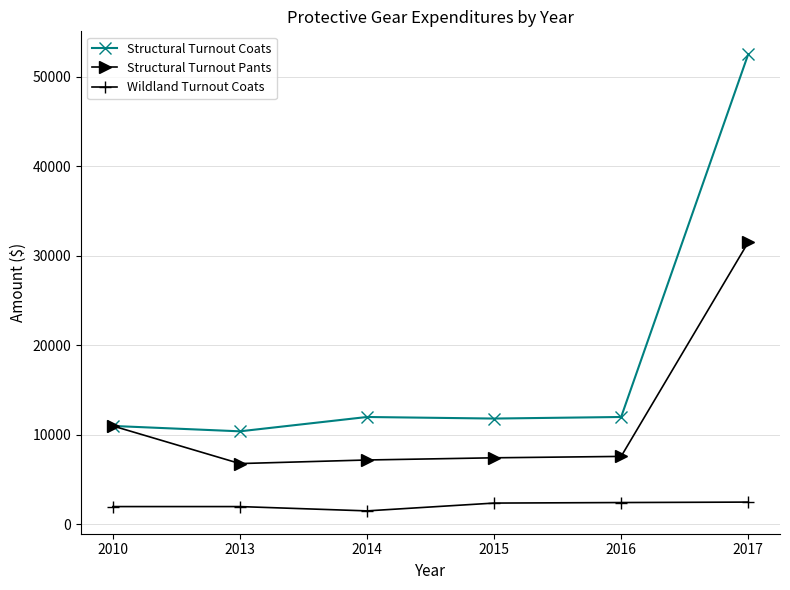

What is the difference between the maximum and second lowest values in the Structural Turnout Pants series?

24300.0